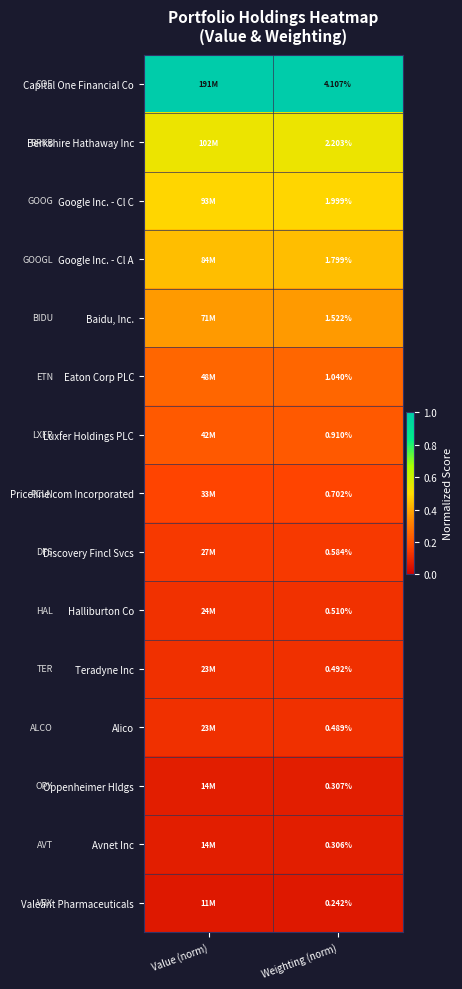

Is the value of Luxfer Holdings PLC at Weighting (norm) greater than the value of Google Inc. - Cl A at Weighting (norm)?

No